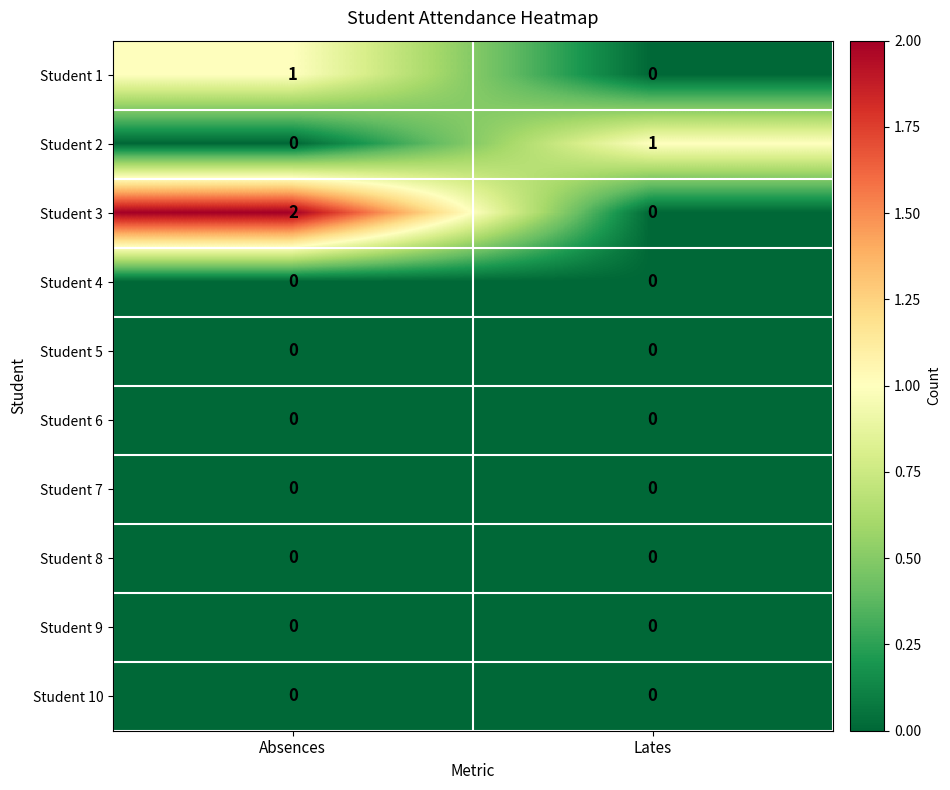

At how many categories does at least one series exceed 0?

2